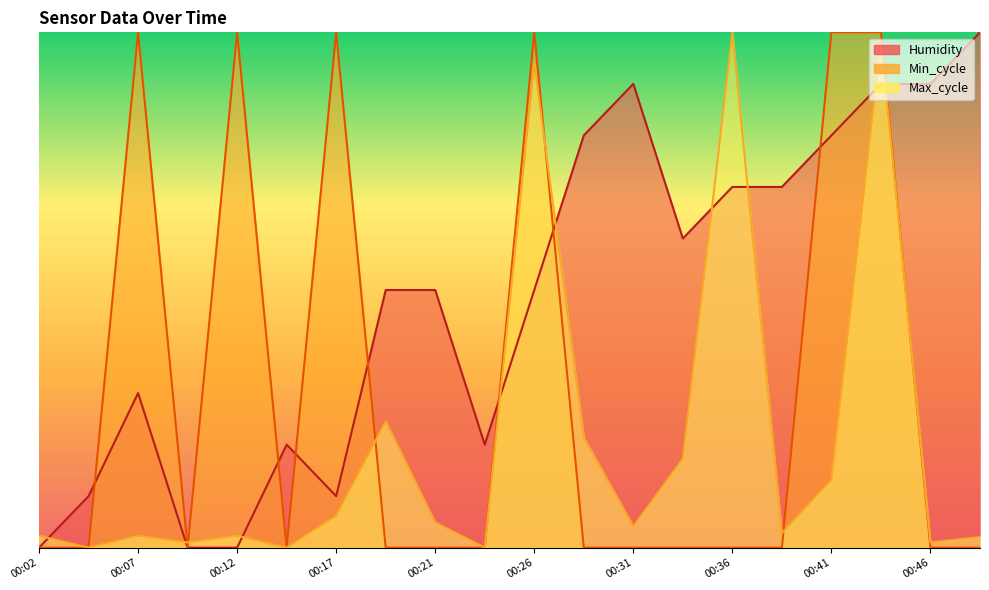

At 00:43, list the series in order from largest to smallest.

Min_cycle, Max_cycle, Humidity